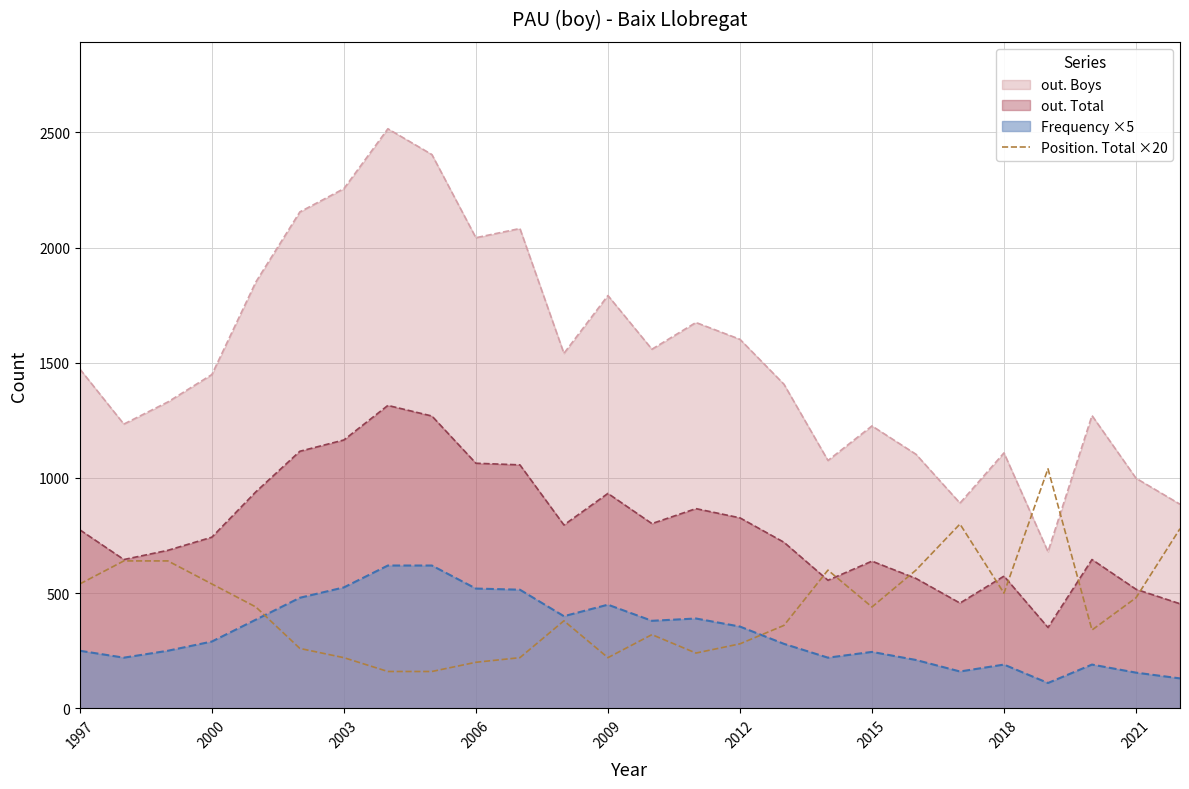

What is the total value across all series at 1997?

3038